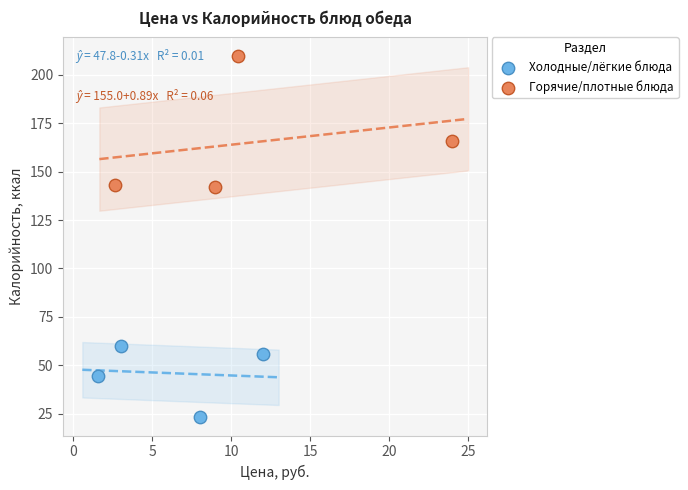

Which series has the widest spread of Y values?

Горячие/плотные блюда